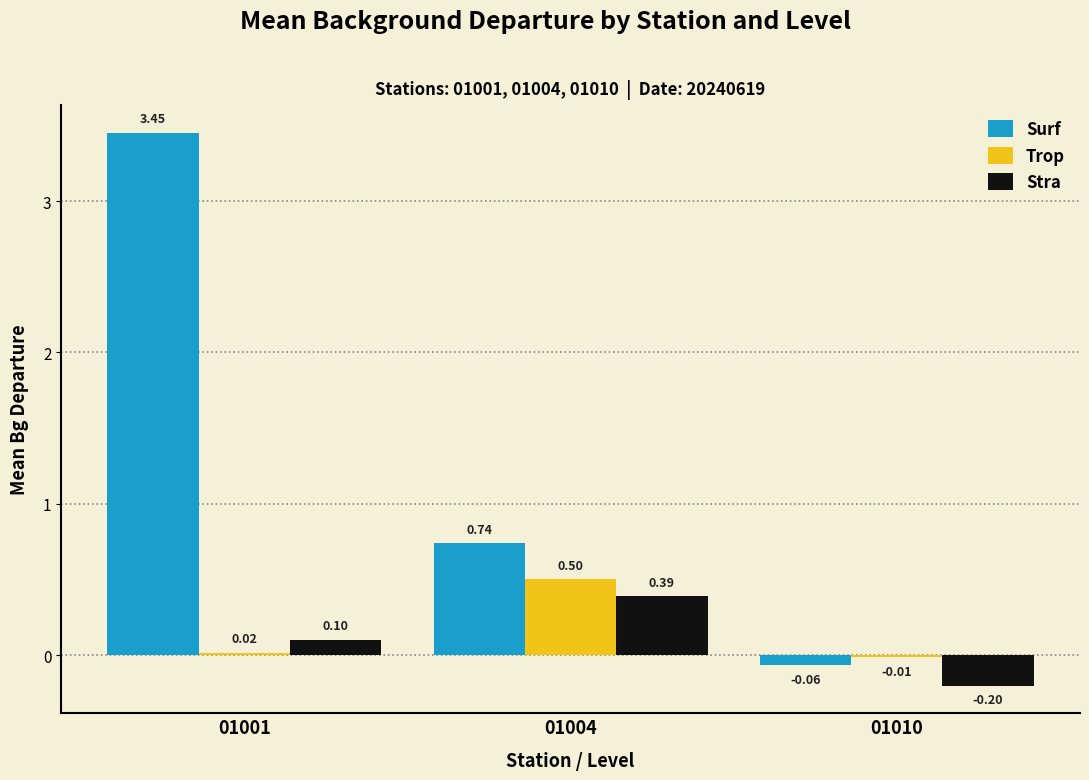

At which label does Stra reach its peak?

01004